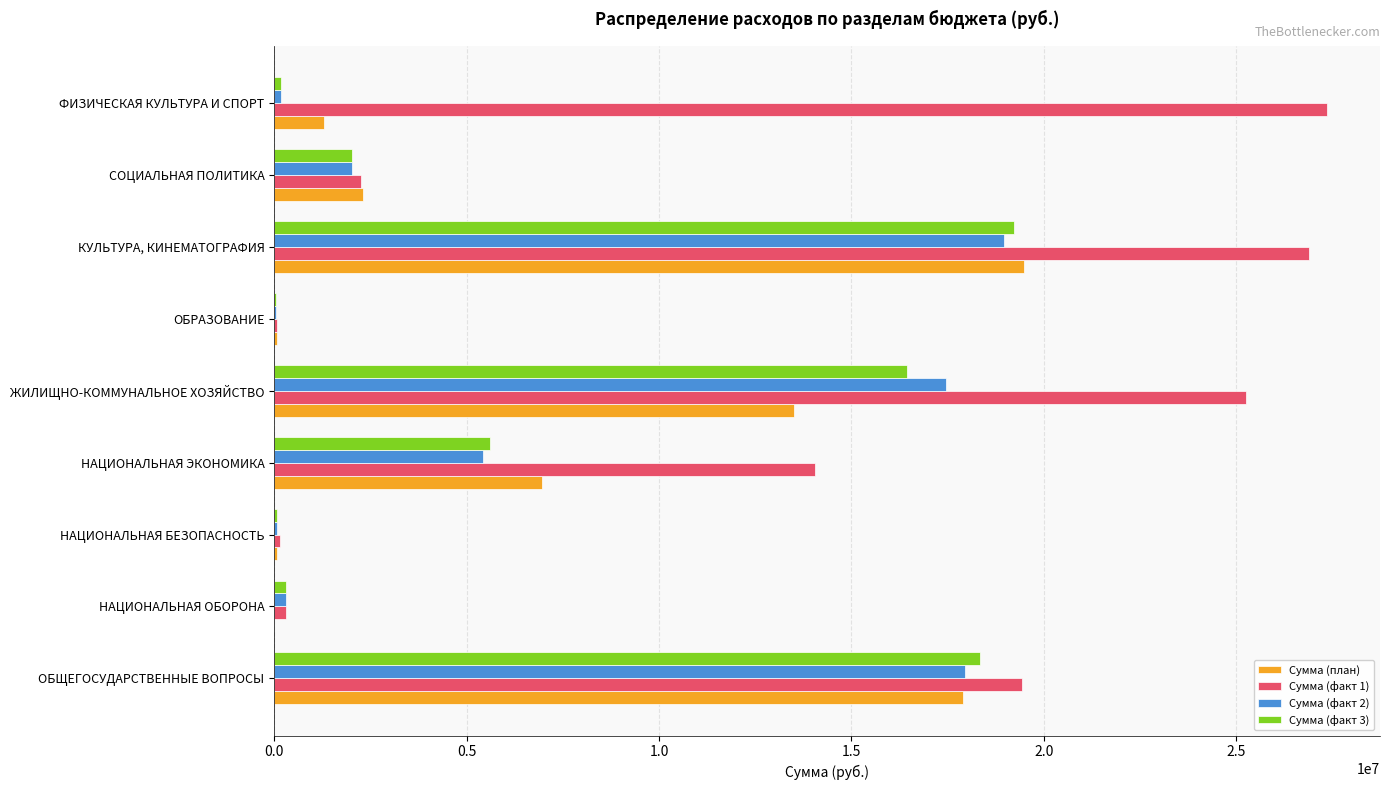

What is the maximum value shown in the chart?

27371900.0